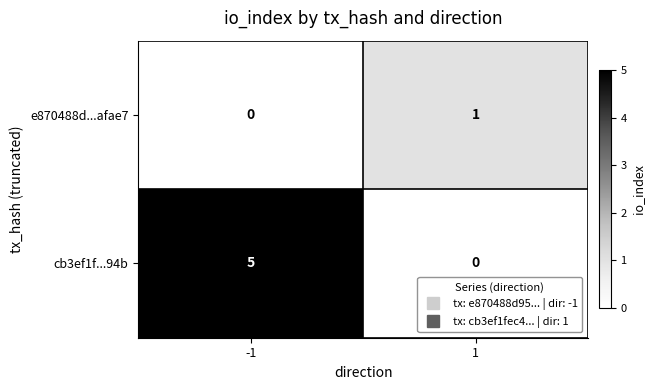

Between -1 and 1, which series saw the biggest shift?

cb3ef1f...94b